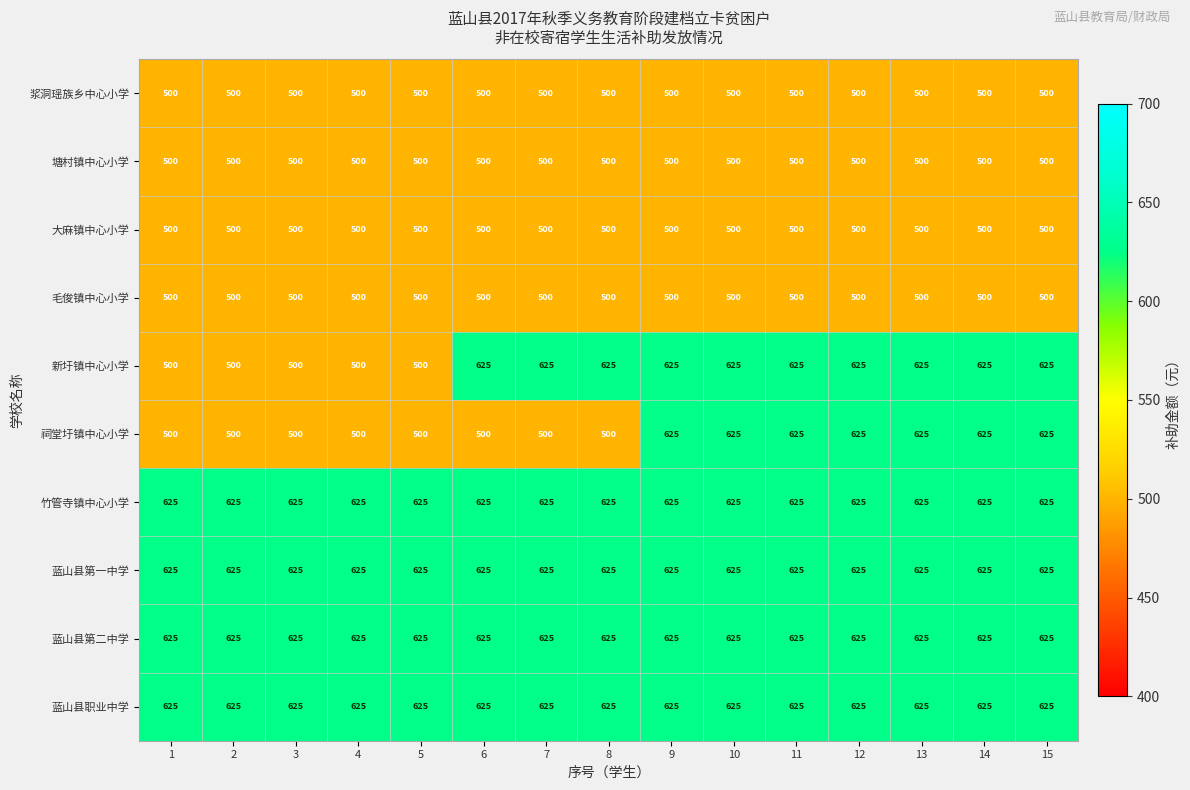

Count the number of categories in the chart.

15